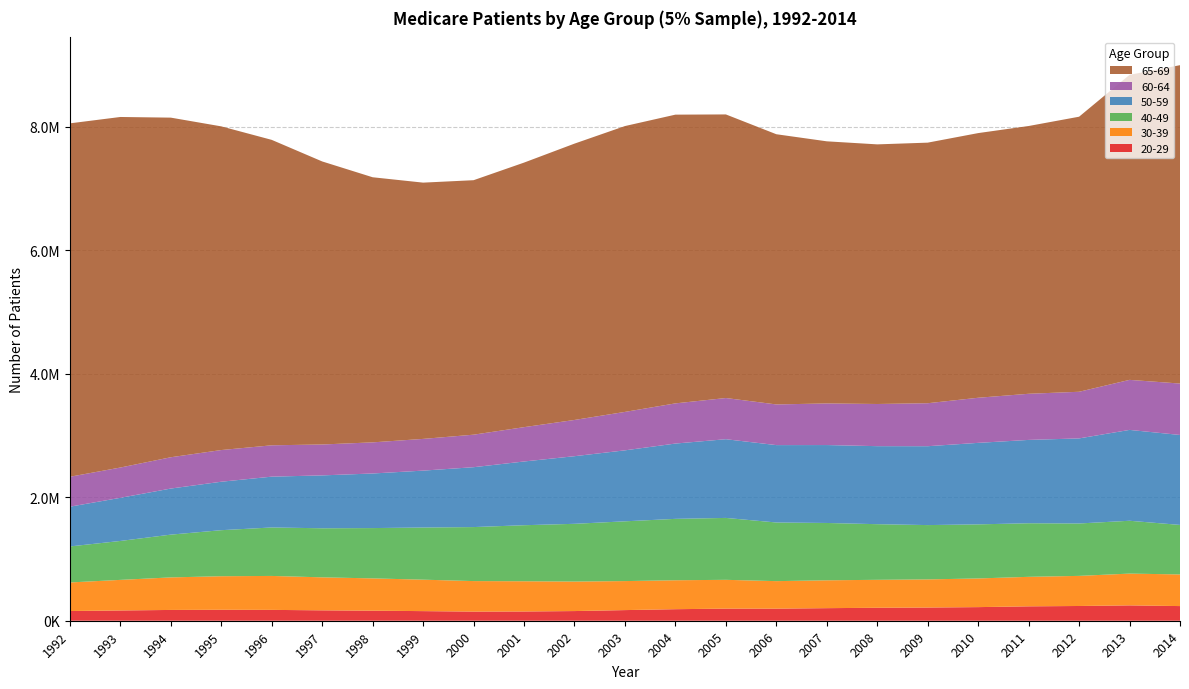

Reading right to left, what are all the values shown in this chart?

20-29: 2014=237420	2013=248680	2012=238840	2011=233140	2010=220480	2009=213820	2008=210080	2007=203660	2006=195820	2005=196060	2004=186940	2003=172280	2002=156660	2001=149660	2000=147860	1999=155680	1998=162820	1997=168340	1996=175840	1995=177520	1994=174820	1993=166200	1992=157460
30-39: 2014=512660	2013=514980	2012=487880	2011=478180	2010=464600	2009=455880	2008=452920	2007=451420	2006=445740	2005=466720	2004=468860	2003=470060	2002=478200	2001=489900	2000=494620	1999=509540	1998=523300	1997=534660	1996=549980	1995=543620	1994=527180	1993=495660	1992=462620
40-49: 2014=802300	2013=856140	2012=848980	2011=868080	2010=876280	2009=879940	2008=901380	2007=928820	2006=950180	2005=1002980	2004=994800	2003=968420	2002=935380	2001=908040	2000=875020	1999=844980	1998=815140	1997=795040	1996=785240	1995=745960	1994=693060	1993=630720	1992=583620
50-59: 2014=1457360	2013=1472060	2012=1378360	2011=1350240	2010=1320480	2009=1278040	2008=1263980	2007=1262600	2006=1253800	2005=1275280	2004=1220060	2003=1149980	2002=1095620	2001=1032520	2000=970000	1999=921900	1998=884360	1997=856780	1996=823440	1995=785080	1994=746600	1993=698820	1992=644200
60-64: 2014=833220	2013=810720	2012=755620	2011=747540	2010=730920	2009=696420	2008=683340	2007=674060	2006=658960	2005=667460	2004=650980	2003=622740	2002=587200	2001=556380	2000=526900	1999=514020	1998=504320	1997=500760	1996=507880	1995=513360	1994=507200	1993=490780	1992=485020
65-69: 2014=5158220	2013=4942040	2012=4456640	2011=4338460	2010=4288040	2009=4222020	2008=4206460	2007=4246960	2006=4377920	2005=4594840	2004=4678120	2003=4631340	2002=4477180	2001=4286280	2000=4123260	1999=4152120	1998=4295360	1997=4585920	1996=4948740	1995=5244320	1994=5502520	1993=5679780	1992=5725780